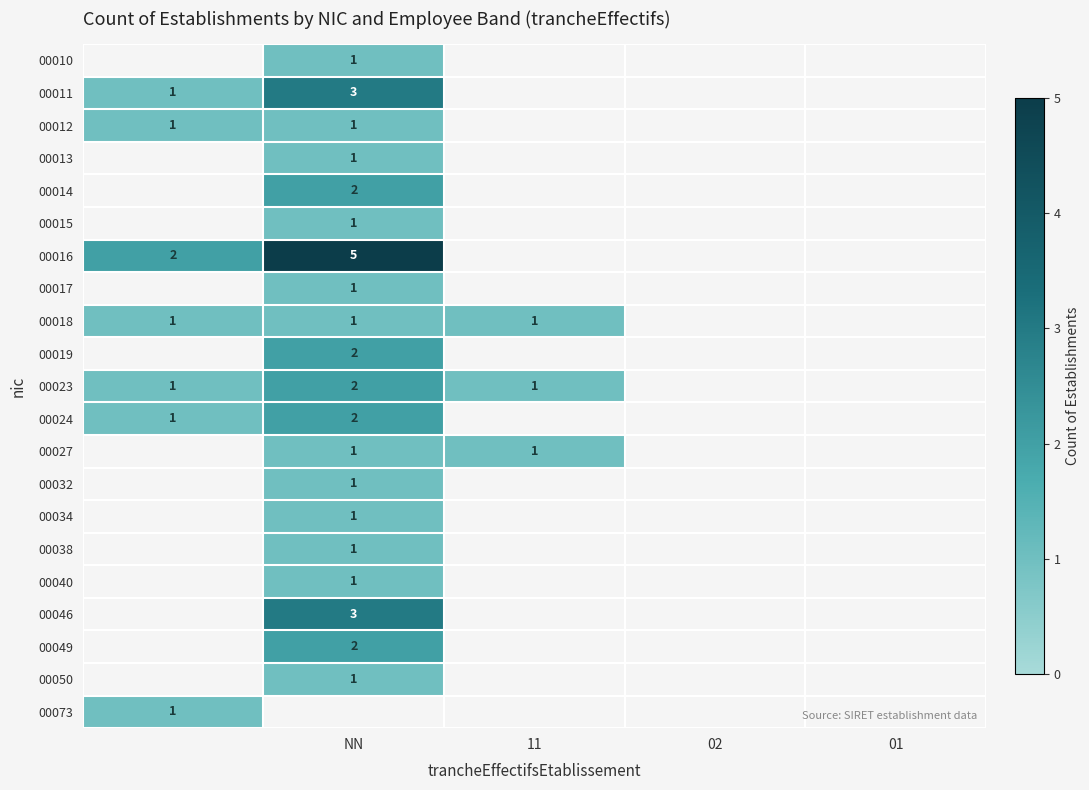

The value of 00046 at NN is 3. True or false?

True